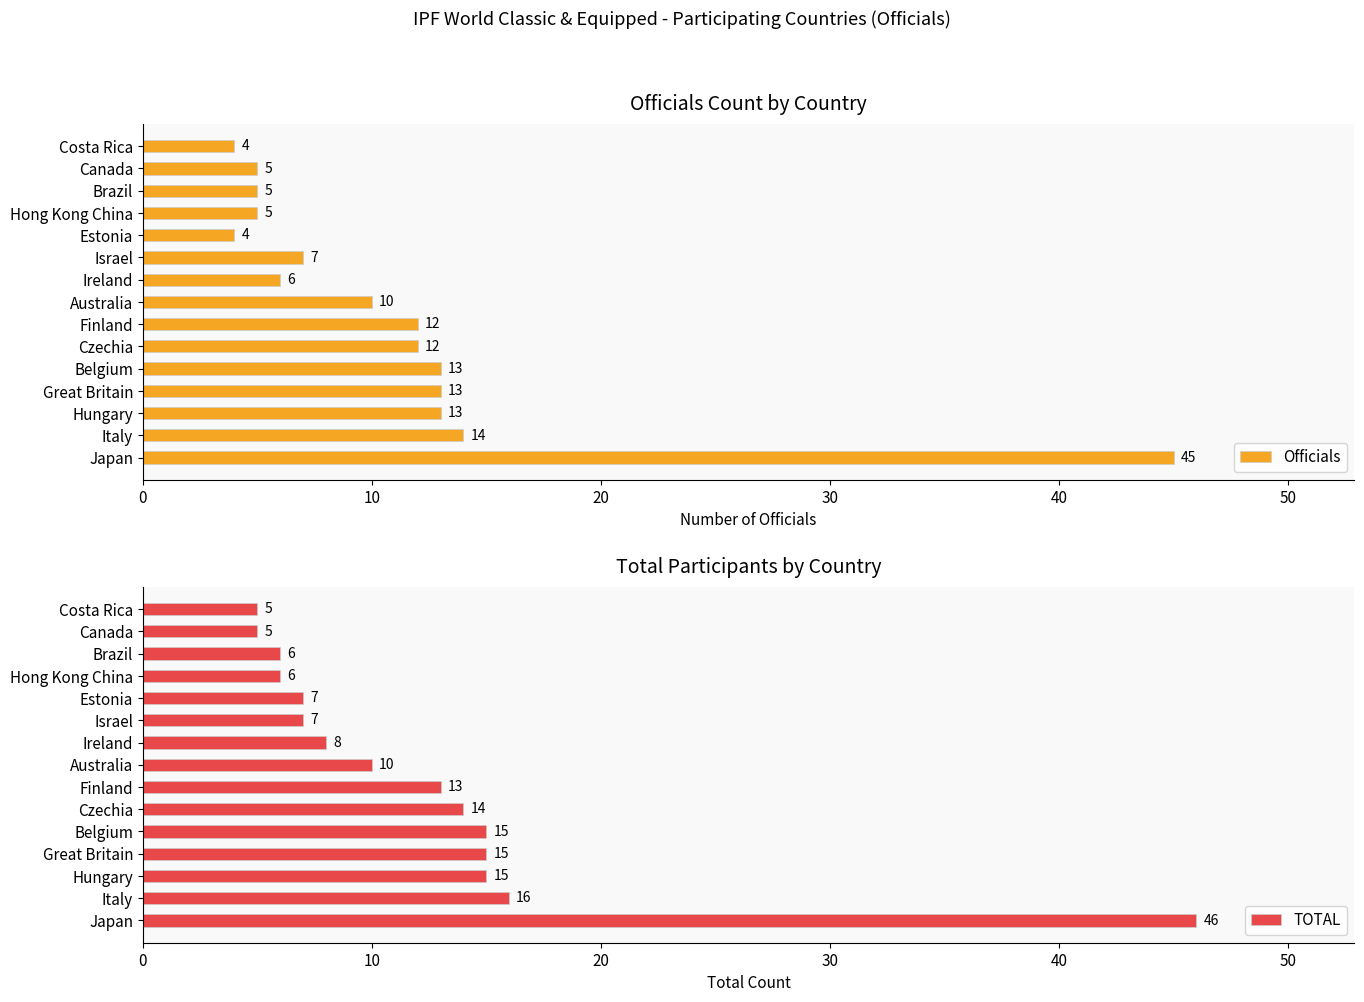

What is the approximate value of TOTAL at Brazil, to the nearest 5?

5